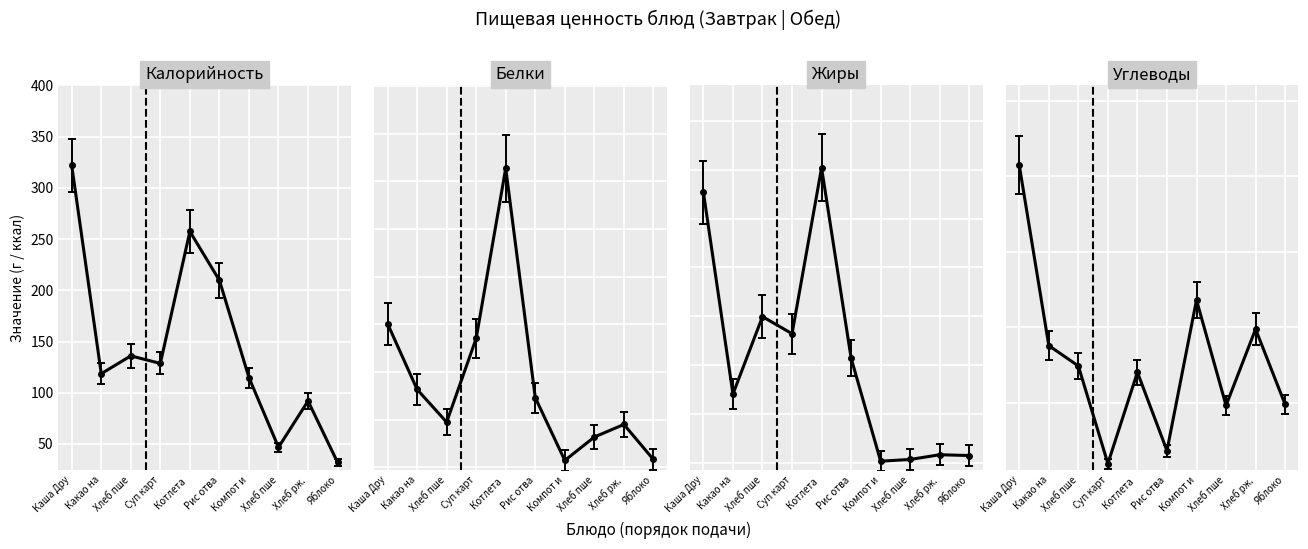

List the series in order of their peak value, highest first.

Калорийность, Углеводы, Жиры, Белки